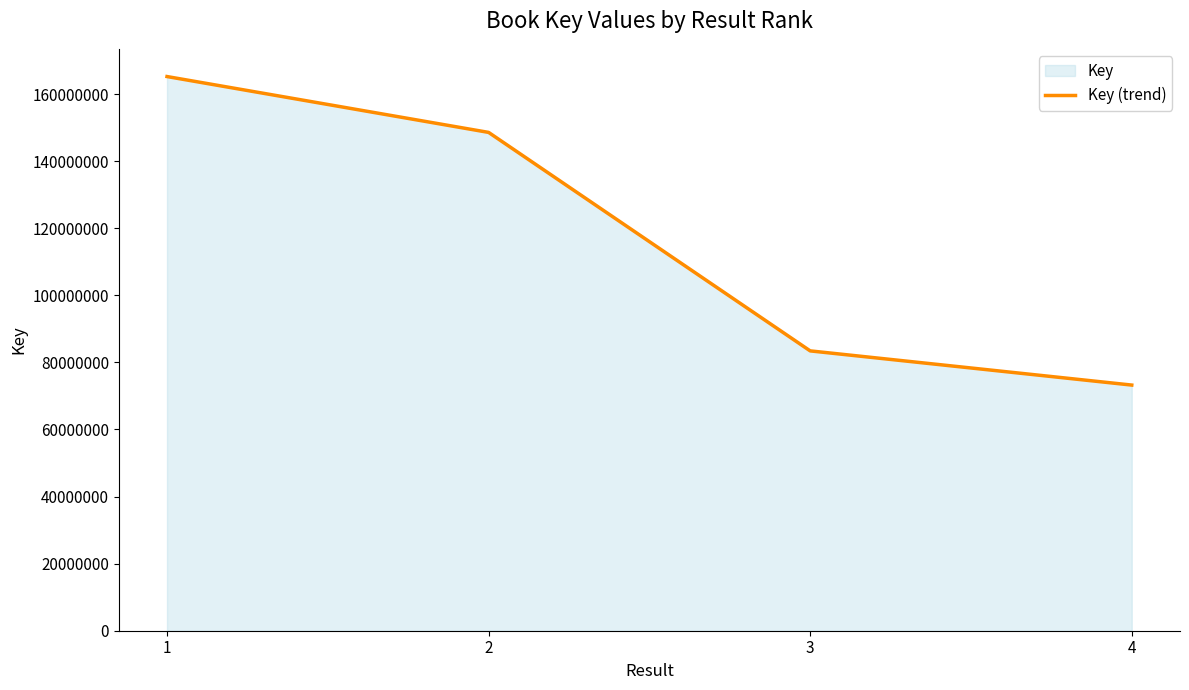

The value at 1 is 83587137. True or false?

False